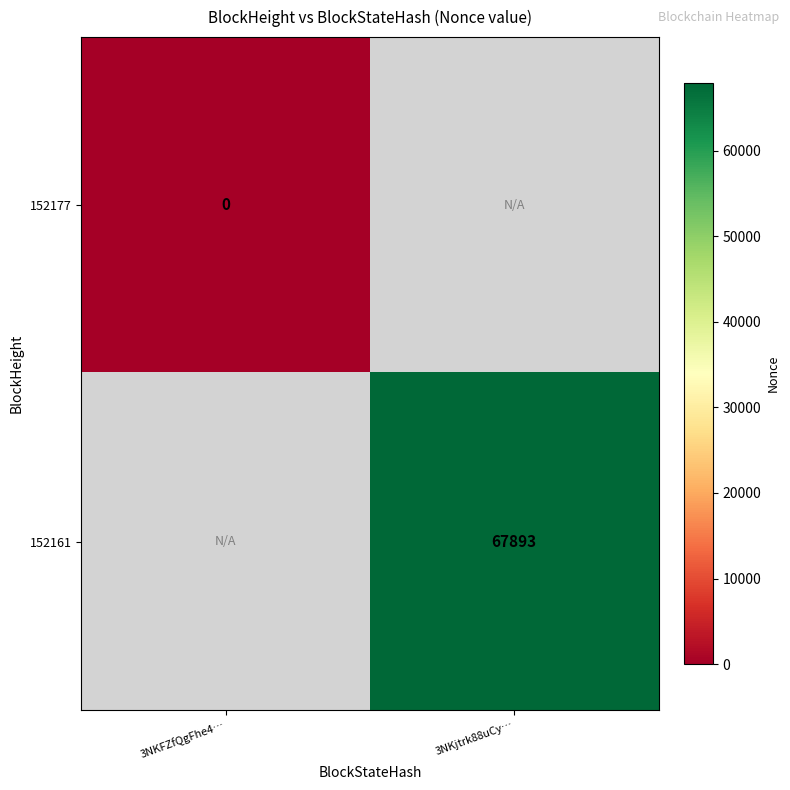

Is the value of 152177 at 3NKFZfQgFhe4… greater than the value of 152161 at 3NKjtrk88uCy…?

No